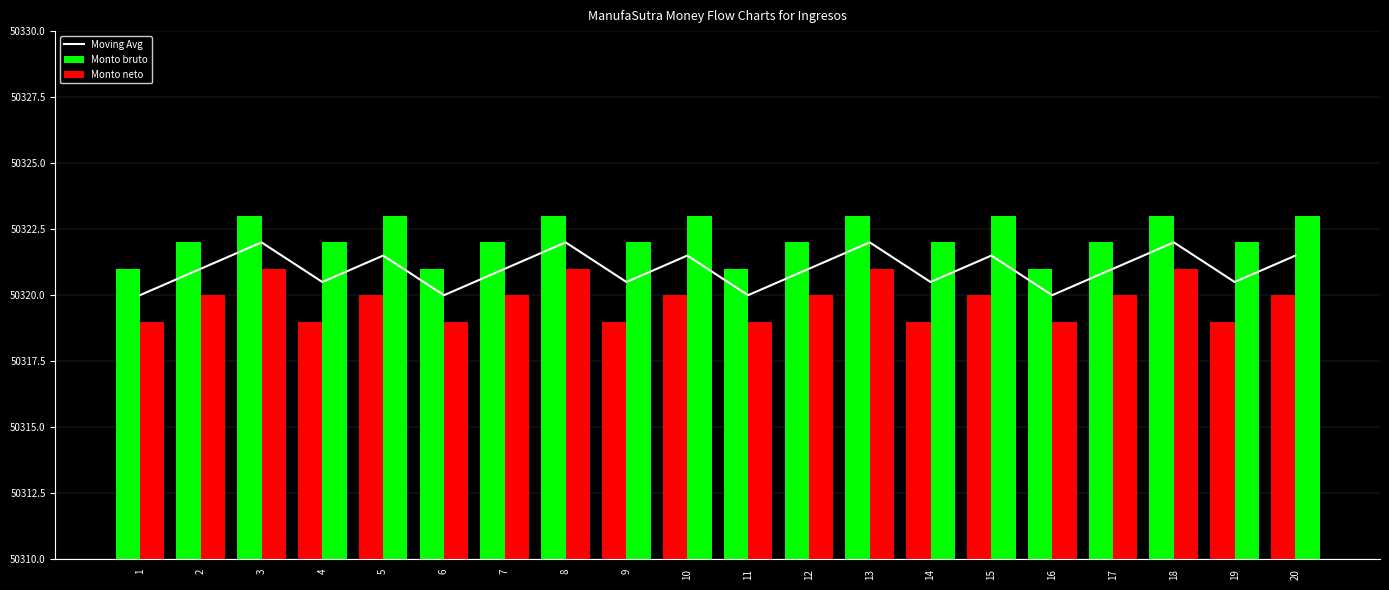

What is the value of the Moving Avg bar at the 7th from the left?

50321.0